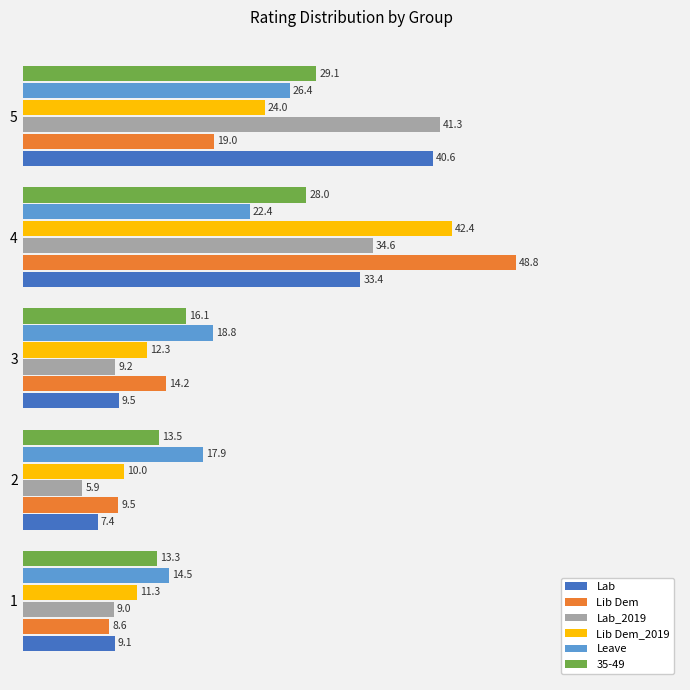

What is the sum of all Lab values?

100.0